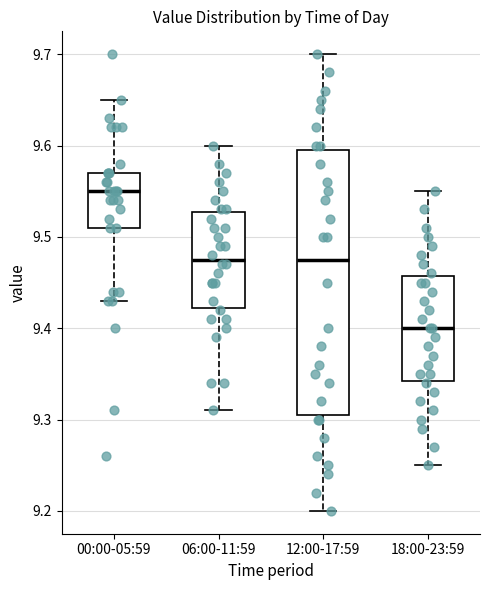

Reading left to right, transcribe this box plot: for each box, give where its median line is, the range the box spans, and where its two whiskers end, as read against the y-axis. The values are not printed on the chart, so give them approximately, as read against the axis.

00:00-05:59: median 9.55, box 9.51 to 9.57, whiskers 9.43 to 9.65
06:00-11:59: median 9.48, box 9.42 to 9.53, whiskers 9.31 to 9.60
12:00-17:59: median 9.48, box 9.31 to 9.60, whiskers 9.20 to 9.70
18:00-23:59: median 9.40, box 9.34 to 9.46, whiskers 9.25 to 9.55